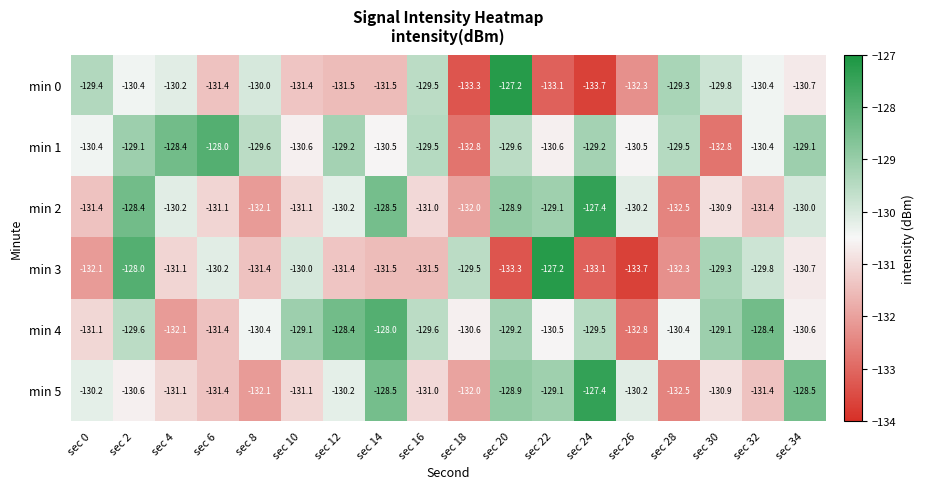

What is the greatest value displayed?

-127.2